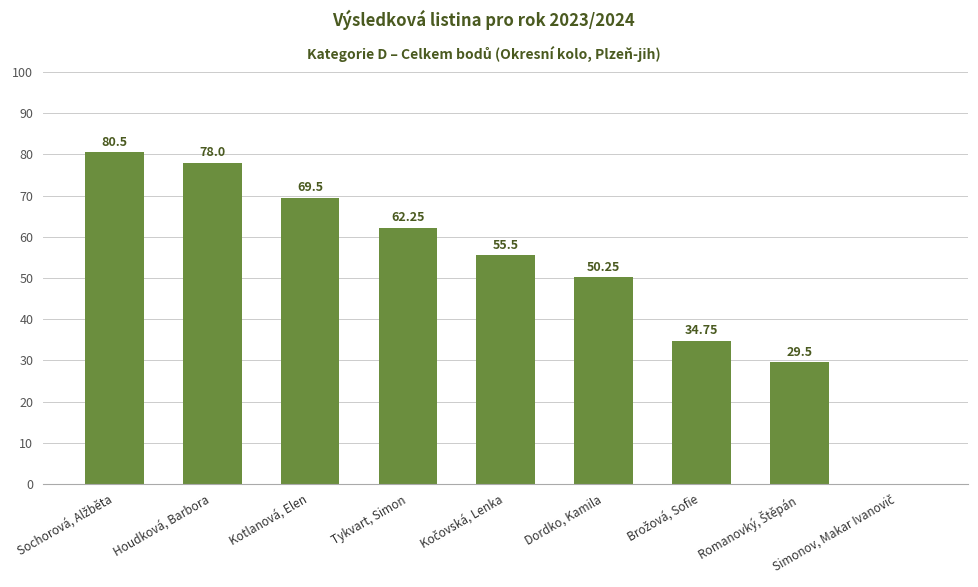

Is it true that the value at Kotlanová, Elen is 69.5?

True